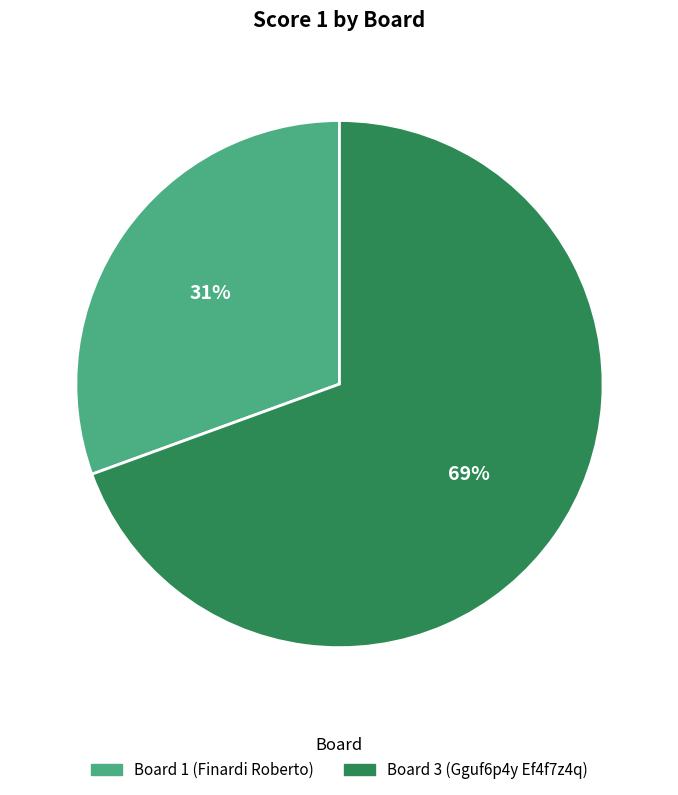

To the nearest percent, what is the average slice percentage?

50%